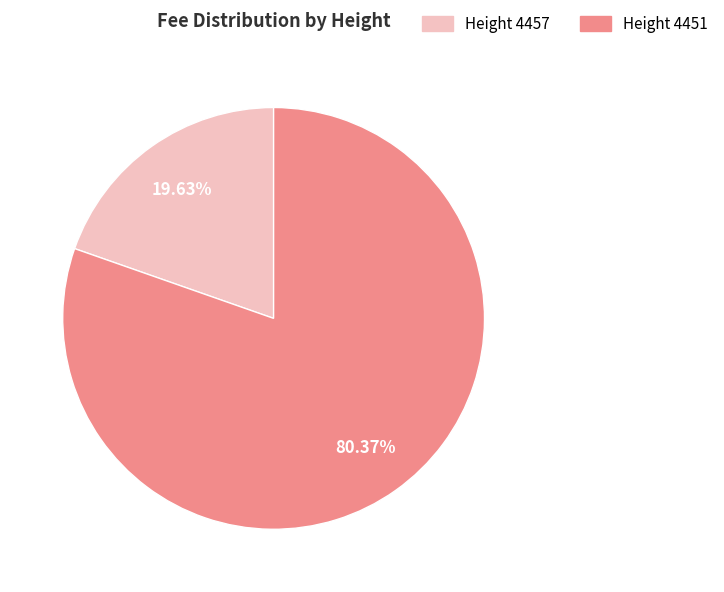

Is Height 4457 the majority of the pie?

No